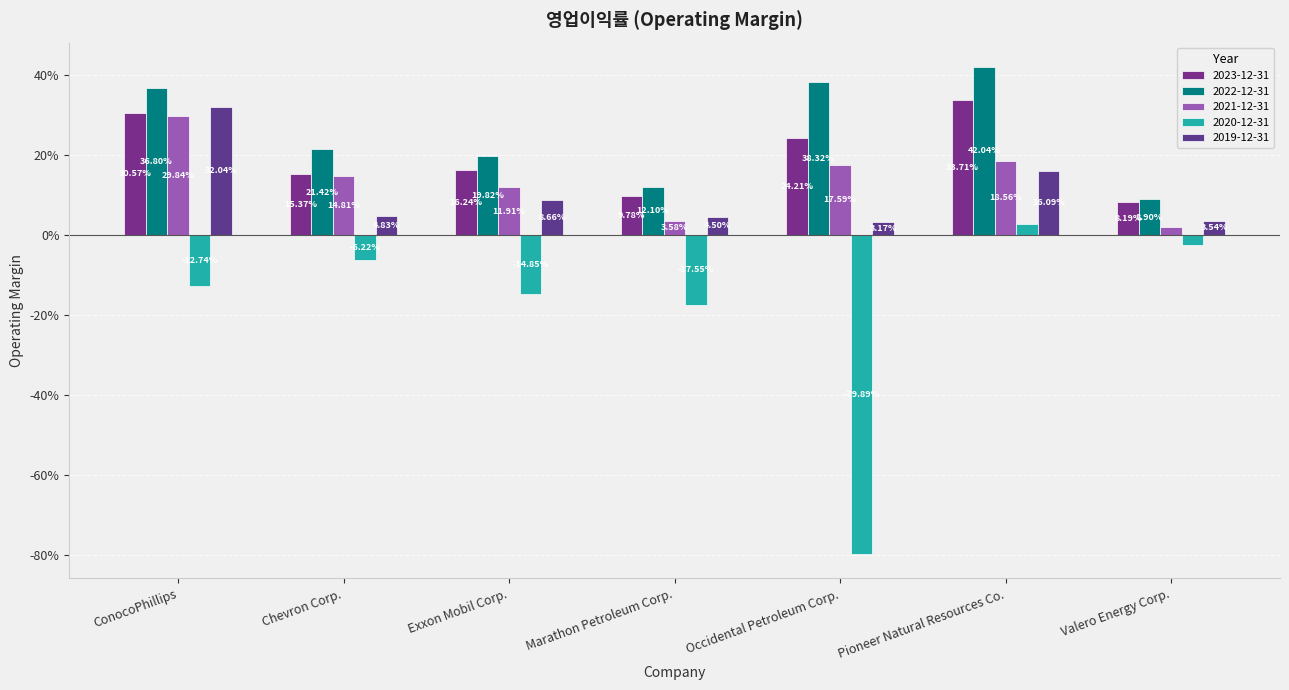

Are the bars horizontal?

No